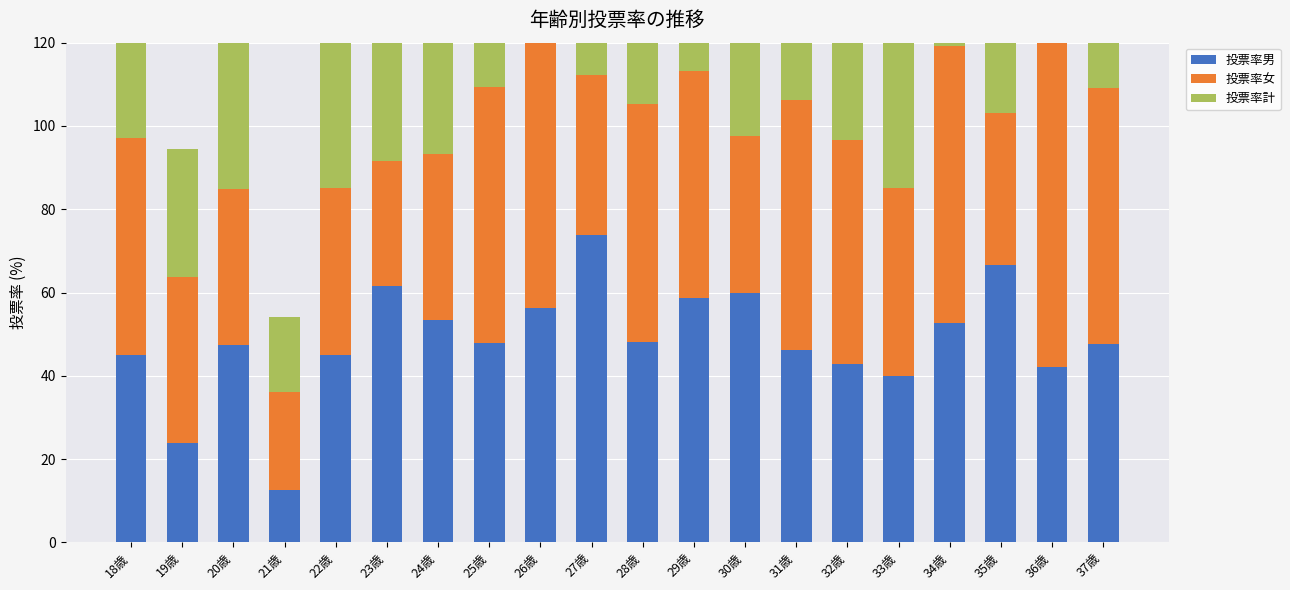

What is the label of the 16th bar from the left?

33歳